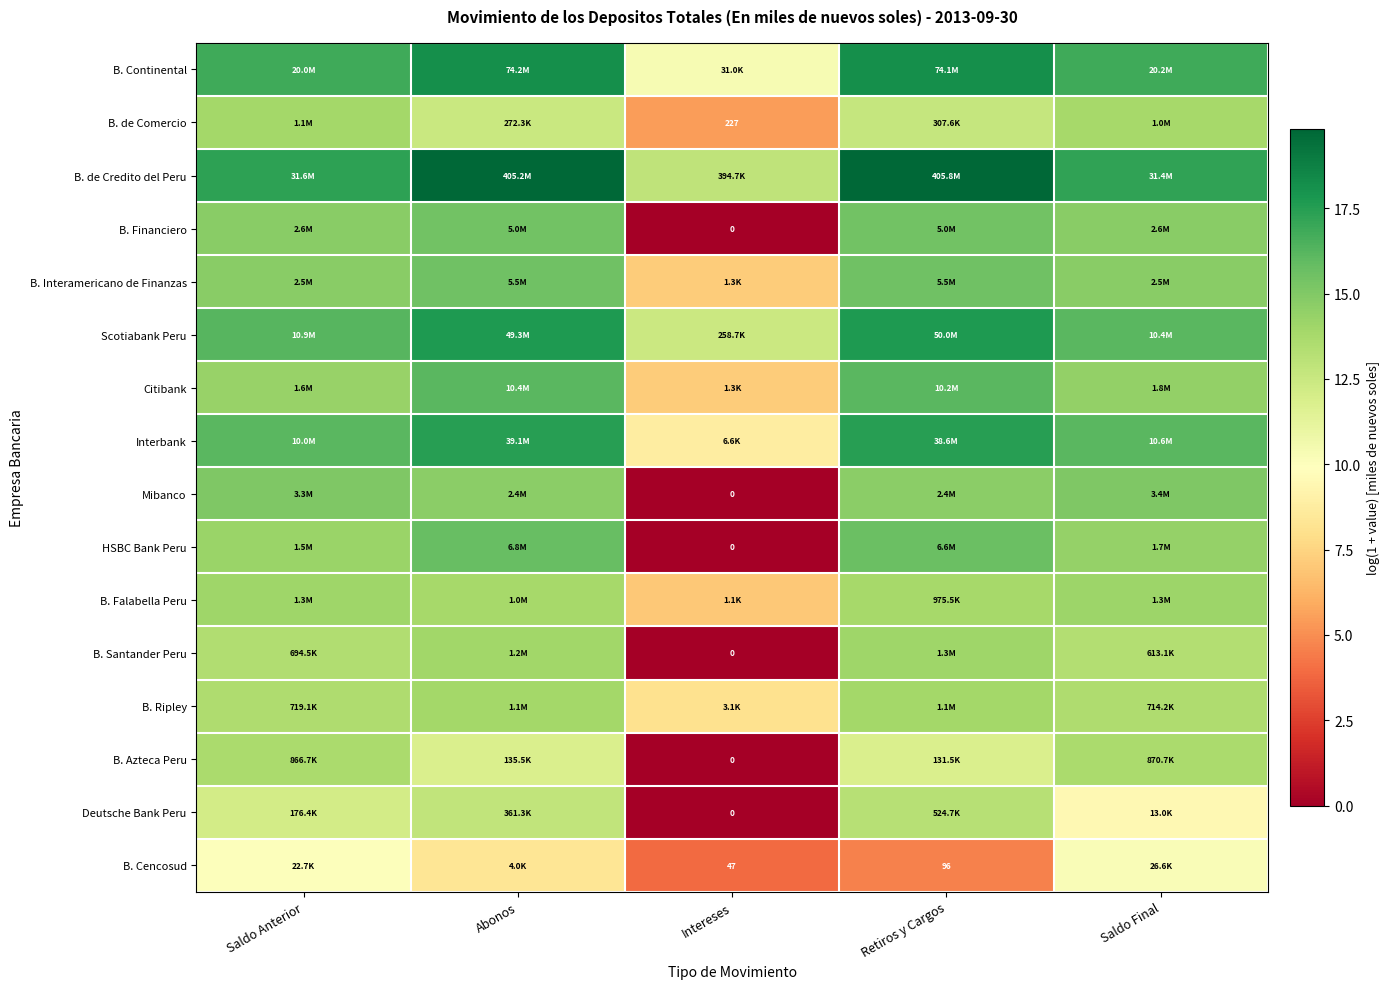

At which category is the sum across all series the highest?

Abonos